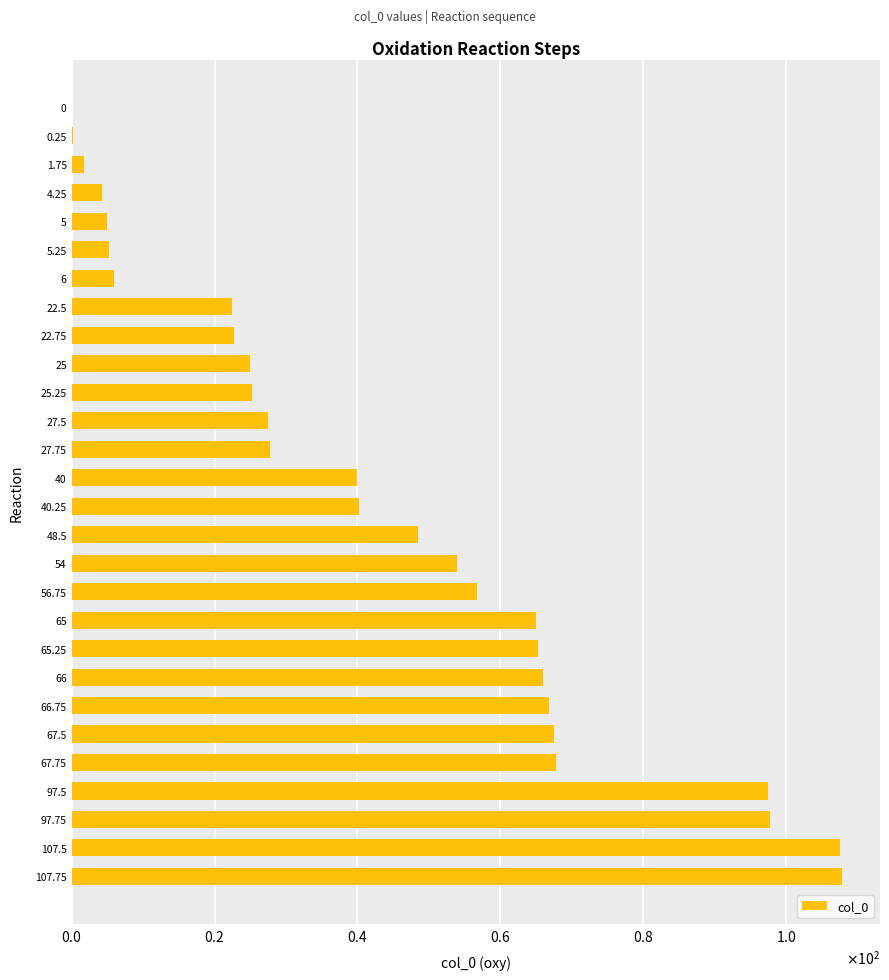

Are the bars horizontal?

Yes